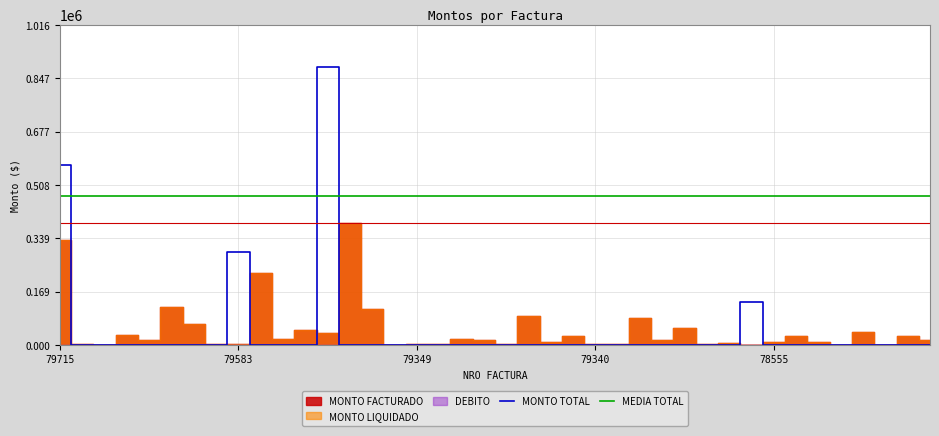

How many times do MONTO TOTAL and MEDIA TOTAL cross each other?

3